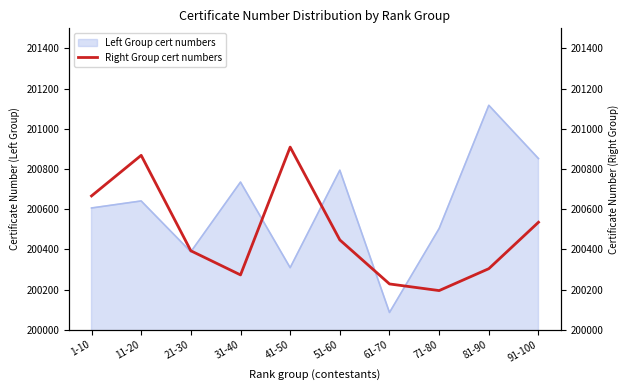

Rank the categories by Left Group cert numbers value from highest to lowest.

81-90, 91-100, 51-60, 31-40, 11-20, 1-10, 71-80, 21-30, 41-50, 61-70